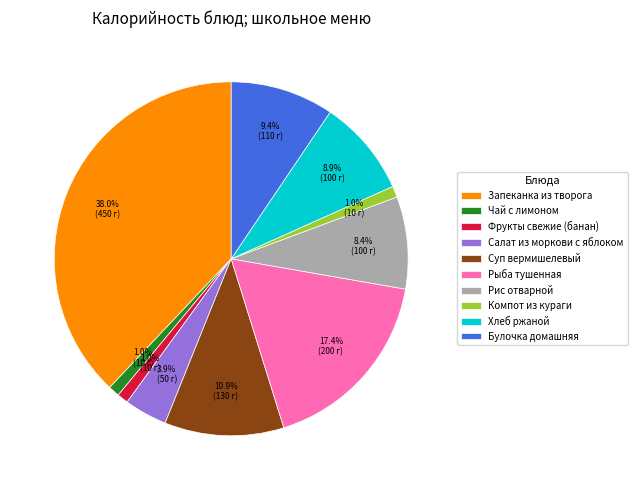

Do Запеканка из творога and Компот из кураги together represent more than half of the pie?

No